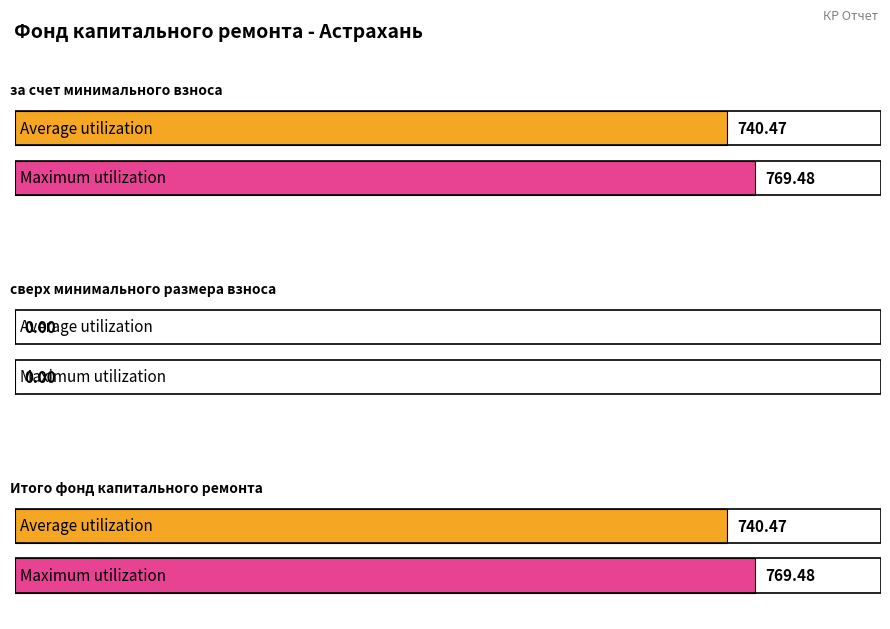

How many categories are shown in the chart?

3